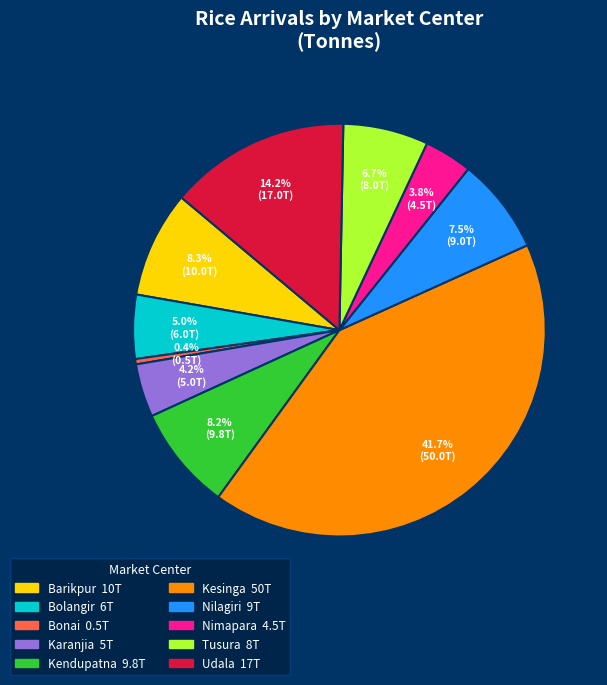

Between Kendupatna and Kesinga, which is larger?

Kesinga